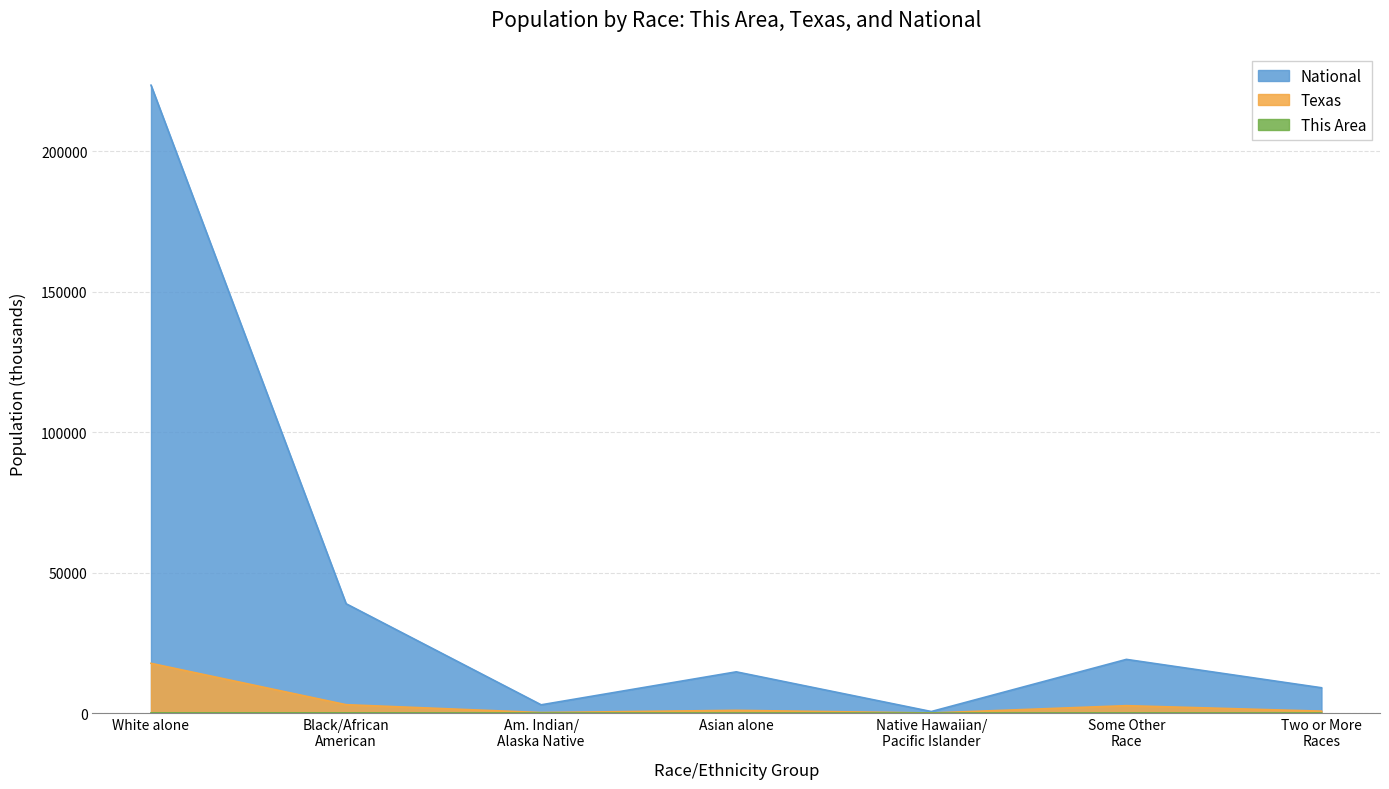

What is the maximum value shown in the chart?

223553.3